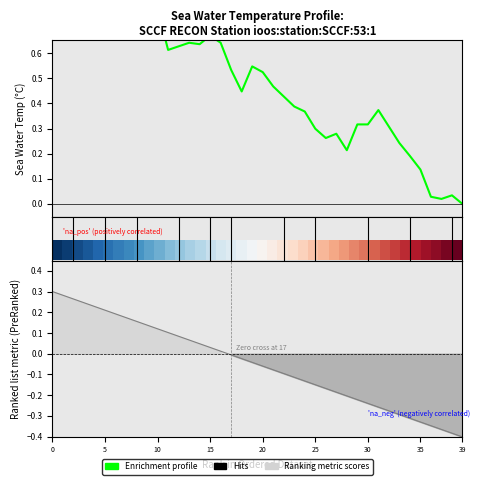

True or false: there are more than 1 points higher than both neighbors.

True